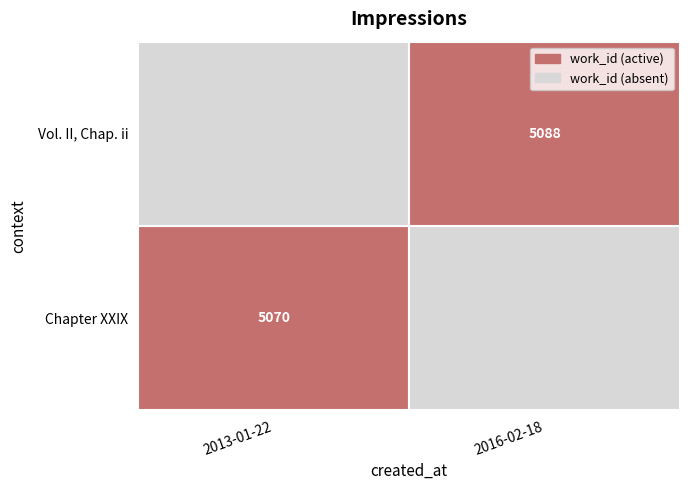

Rank the categories by value from lowest to highest.

2013-01-22 04:54:15 UTC, 2016-02-18 06:16:45 UTC